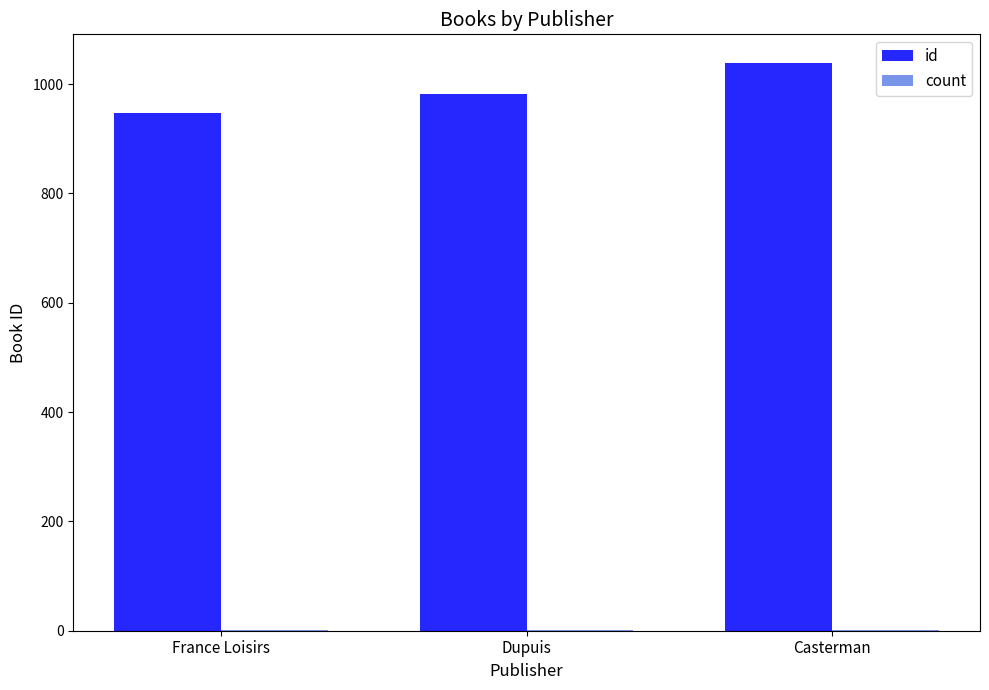

What is the sum of all id values?

2968